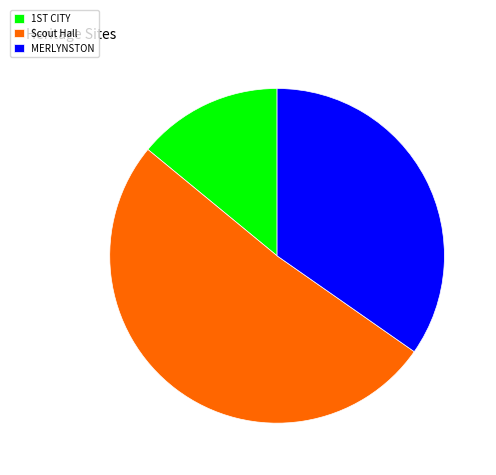

The Scout Hall slice represents 39% of the pie. True or false?

False